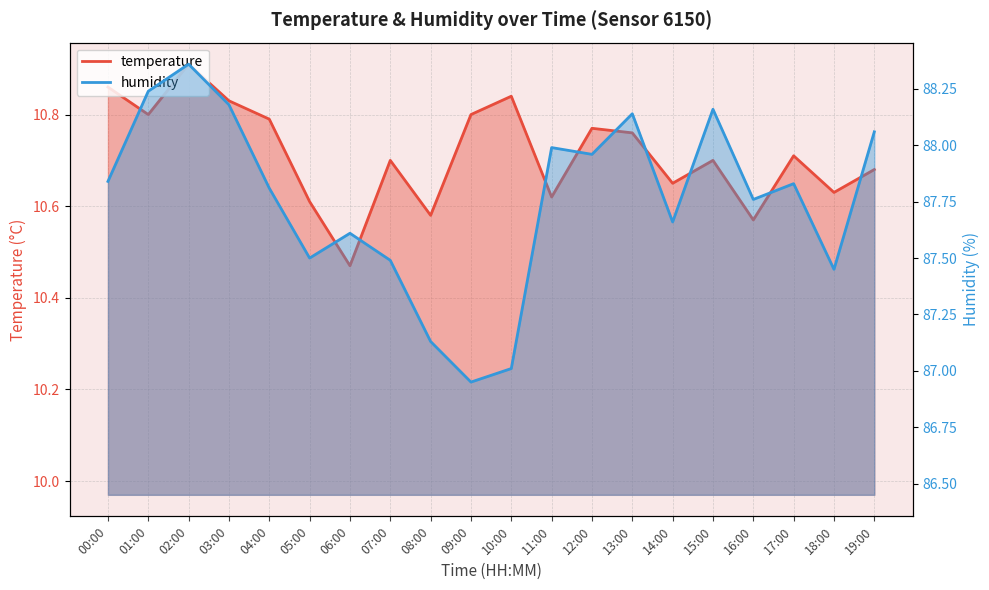

What is the sum of the temperature values at 08:00 and 01:00?

21.4